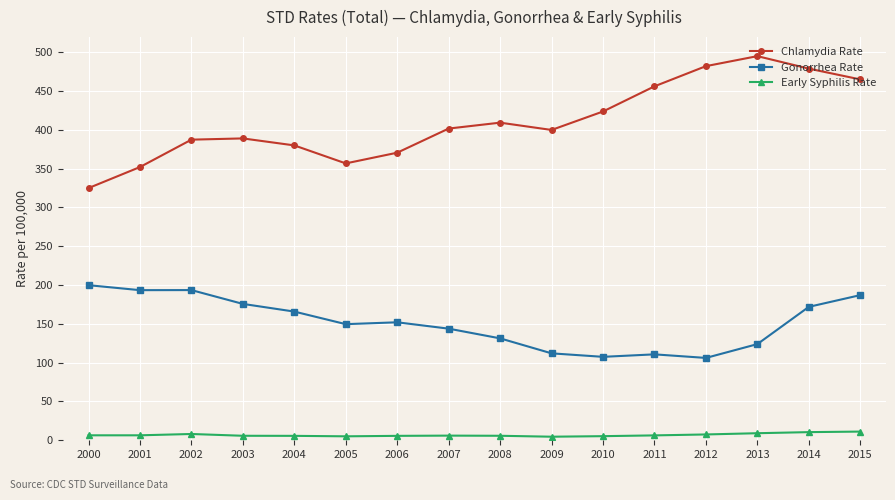

What is the value of the Early Syphilis Rate point at the 16th from the left?

11.2